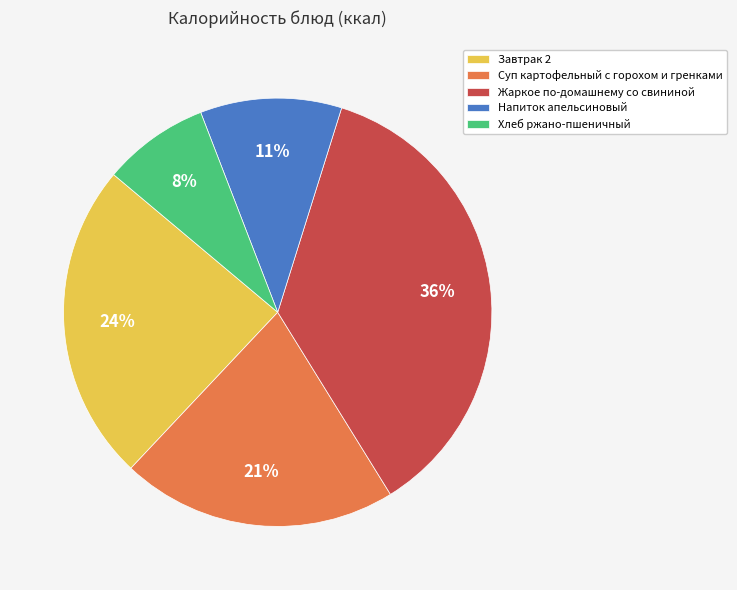

To the nearest percent, what percentage of the pie is Хлеб ржано-пшеничный?

8%